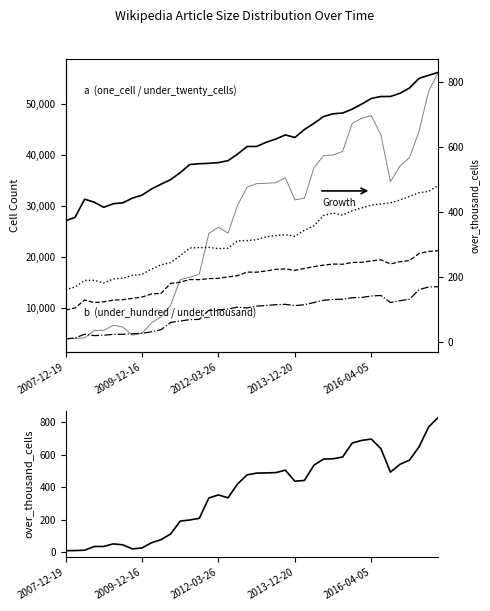

Is the value of over_thousand_cells at 39 greater than the value of one_cell at 23?

No